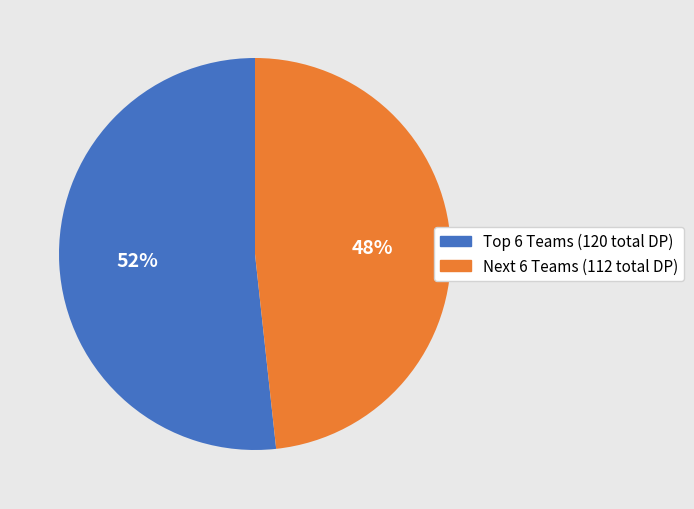

Does any single category account for the majority?

Yes